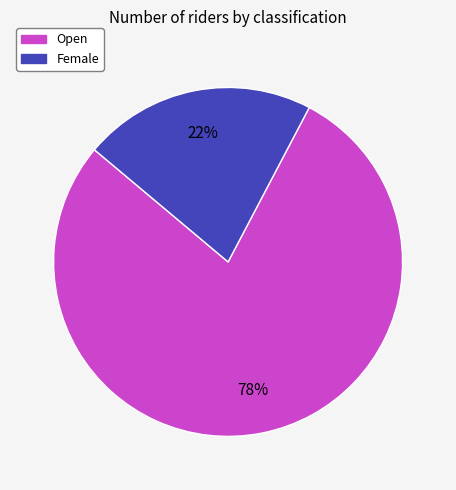

Count the number of slices in the pie.

2